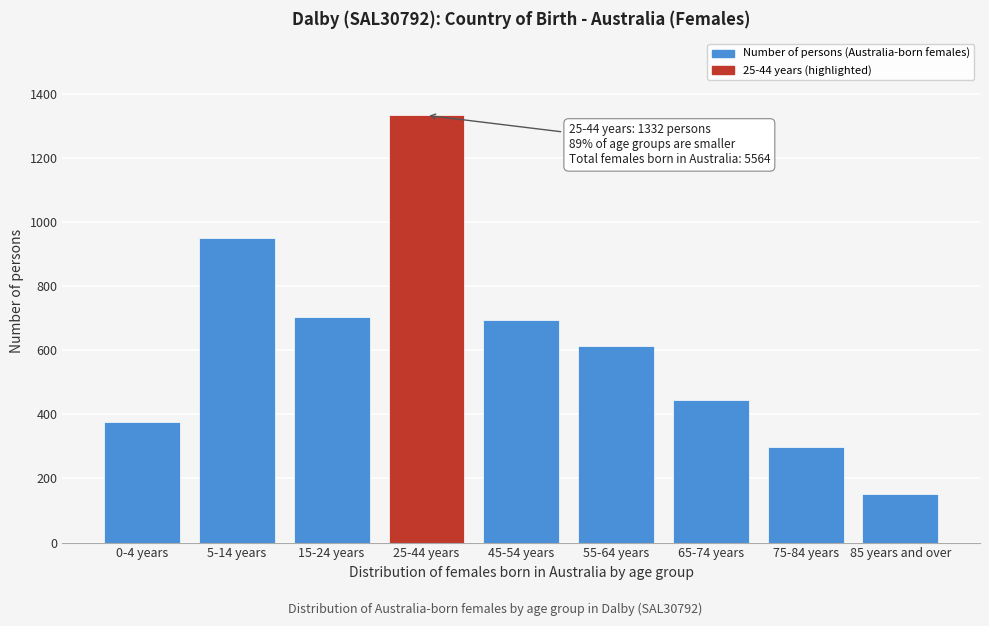

Reading left to right, transcribe all the data shown in this chart.

0-4 years=376	5-14 years=951	15-24 years=702	25-44 years=1332	45-54 years=693	55-64 years=614	65-74 years=444	75-84 years=299	85 years and over=153